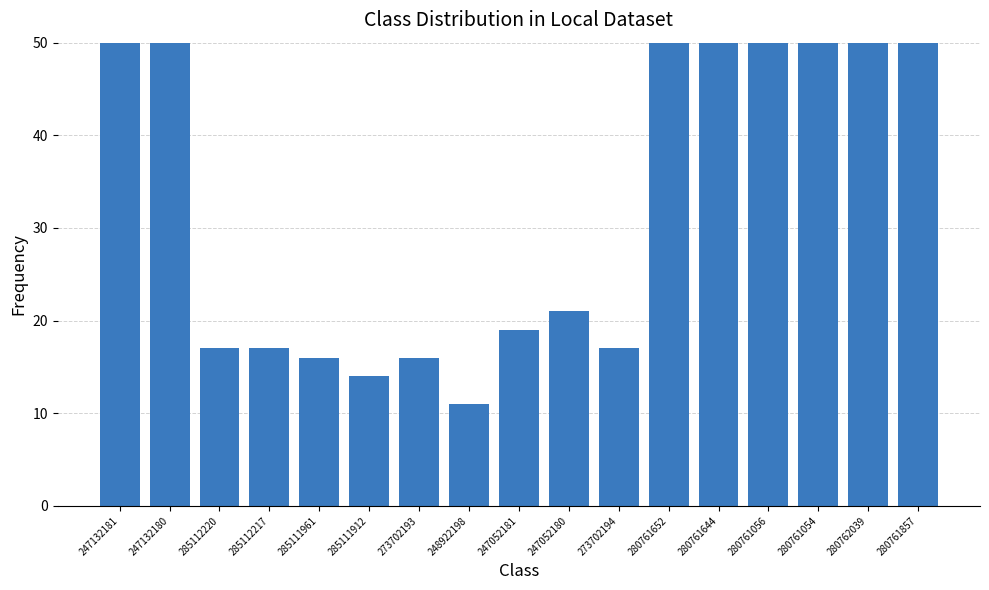

Is it true that the value at 280761652 is 99?

True